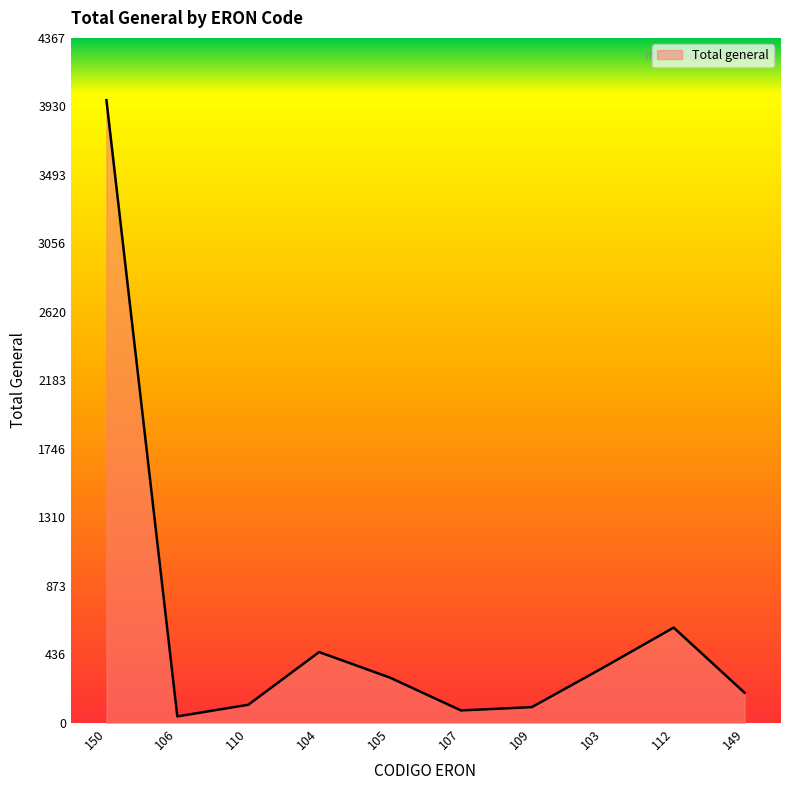

Where is the data nearest to the value 2006?

112